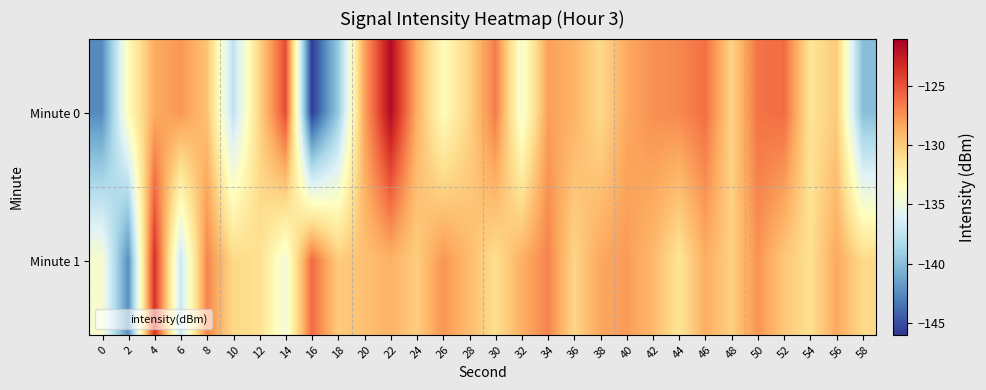

Reading left to right, what are all the values shown in this chart?

Minute 0: 0=-142.5	2=-133.2	4=-128.5	6=-127.6	8=-129.5	10=-137.6	12=-130.4	14=-124.7	16=-145.7	18=-139.4	20=-128.2	22=-121.6	24=-128.6	26=-133.3	28=-130.5	30=-126.6	32=-134.5	34=-128.0	36=-128.8	38=-130.7	40=-128.4	42=-127.4	44=-127.1	46=-126.1	48=-130.4	50=-126.3	52=-126.0	54=-131.3	56=-130.0	58=-140.0
Minute 1: 0=-134.1	2=-142.4	4=-123.5	6=-137.1	8=-127.0	10=-130.6	12=-131.1	14=-134.7	16=-126.0	18=-129.9	20=-129.5	22=-128.8	24=-130.1	26=-127.6	28=-129.2	30=-131.0	32=-128.7	34=-126.9	36=-130.5	38=-128.3	40=-127.8	42=-129.1	44=-131.4	46=-128.6	48=-130.2	50=-127.5	52=-129.8	54=-131.1	56=-128.4	58=-130.7